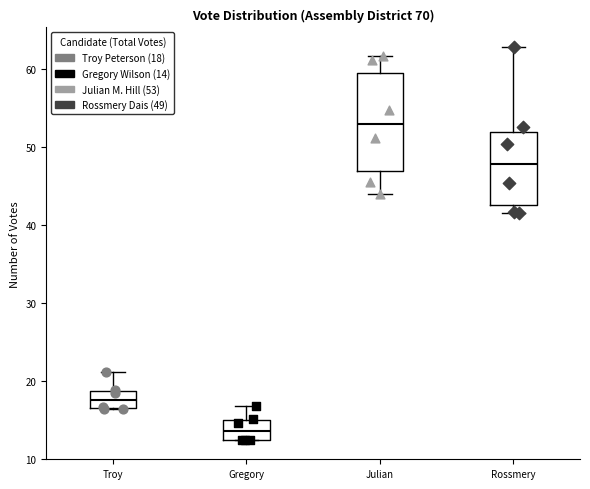

Reading left to right, transcribe this box plot: for each box, give where its median line is, the range the box spans, and where its two whiskers end, as read against the y-axis. The values are not printed on the chart, so give them approximately, as read against the axis.

Troy: median 18, box 17 to 19, whiskers 16 to 21
Gregory: median 14, box 13 to 15, whiskers 12 to 17
Julian: median 53, box 47 to 59, whiskers 44 to 62
Rossmery: median 48, box 43 to 52, whiskers 42 to 63